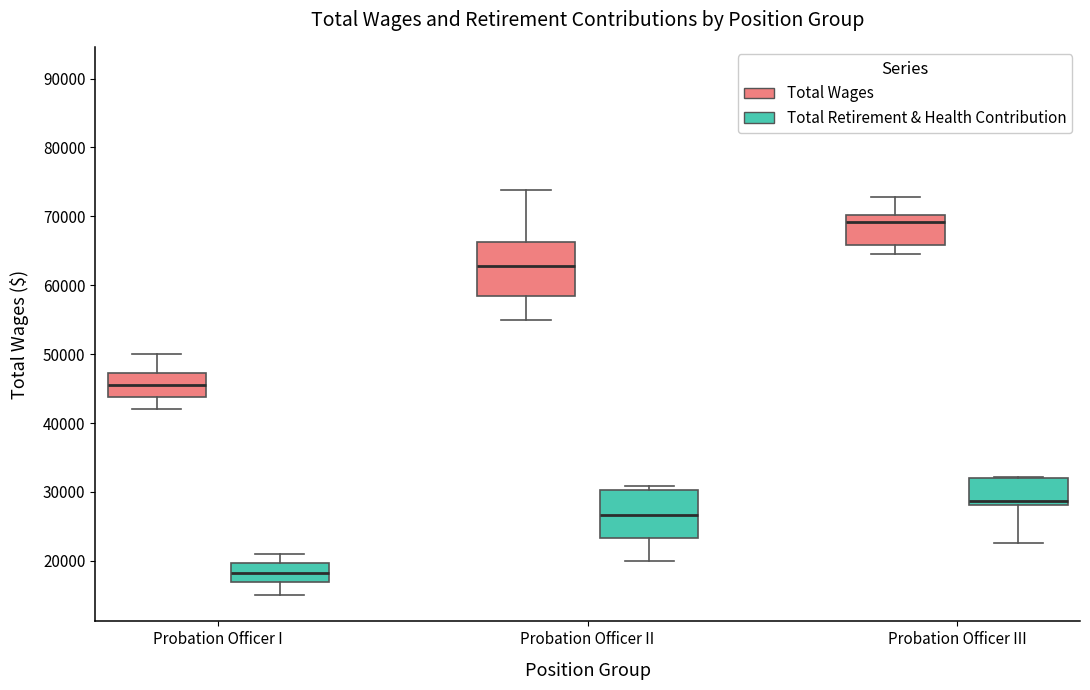

Reading left to right, transcribe this box plot: for each box, give where its median line is, the range the box spans, and where its two whiskers end, as read against the y-axis. The values are not printed on the chart, so give them approximately, as read against the axis.

Probation Officer I (Total Wages): median 46000, box 44000 to 47000, whiskers 42000 to 50000
Probation Officer I (Total Retirement & Health Contribution): median 18000, box 17000 to 20000, whiskers 15000 to 21000
Probation Officer II (Total Wages): median 63000, box 59000 to 66000, whiskers 55000 to 74000
Probation Officer II (Total Retirement & Health Contribution): median 27000, box 23000 to 30000, whiskers 20000 to 31000
Probation Officer III (Total Wages): median 69000, box 66000 to 70000, whiskers 64000 to 73000
Probation Officer III (Total Retirement & Health Contribution): median 29000, box 28000 to 32000, whiskers 23000 to 32000